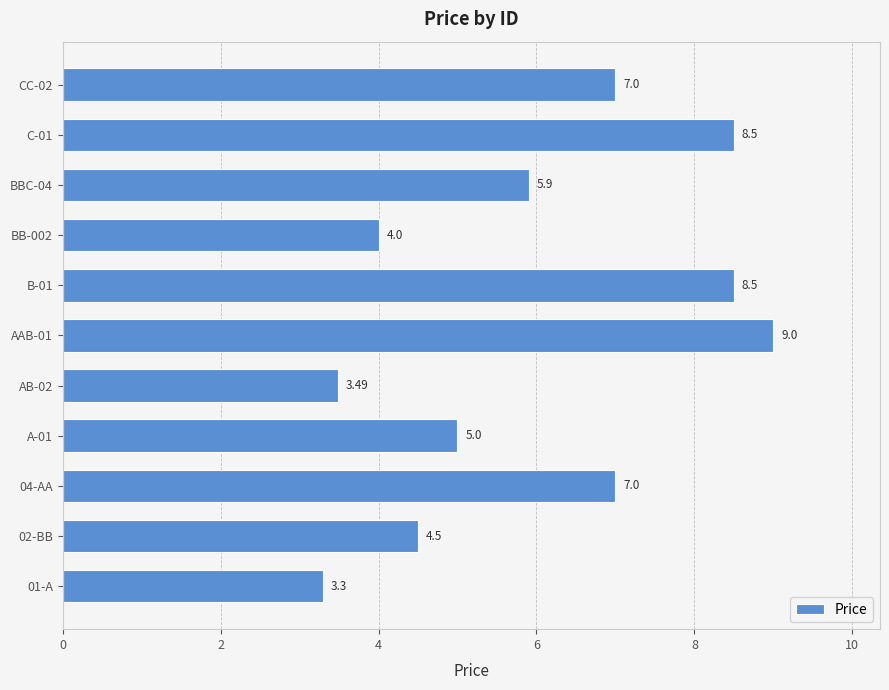

Count the number of data series in this chart.

1